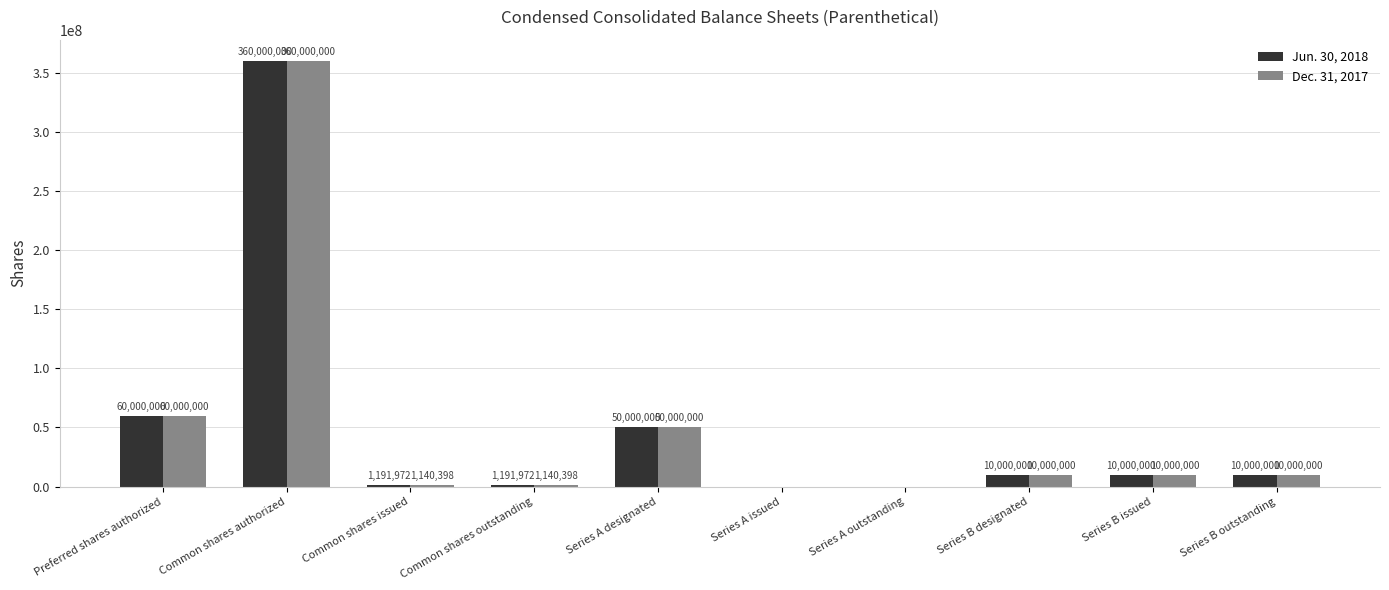

How many groups of bars are there?

10